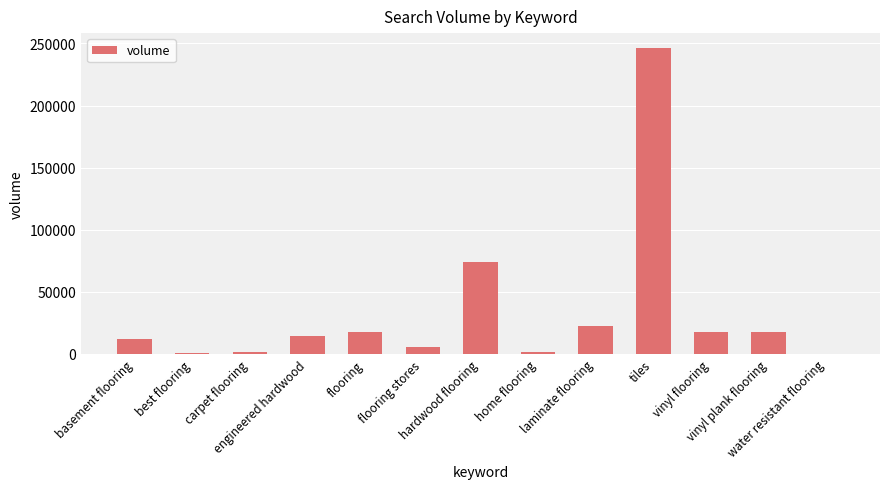

How many series are shown in this chart?

1